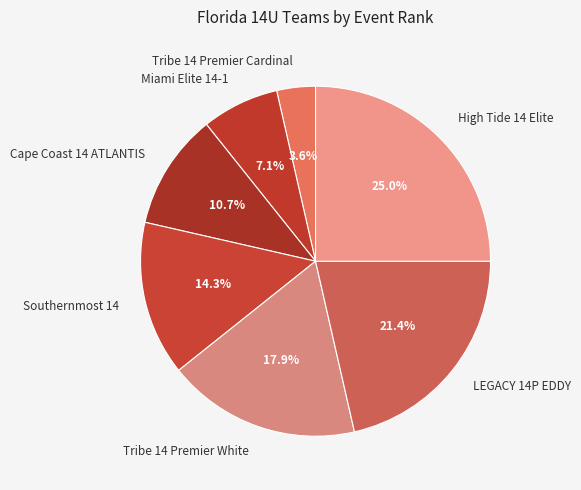

To the nearest percent, what portion does Cape Coast 14 ATLANTIS represent?

11%